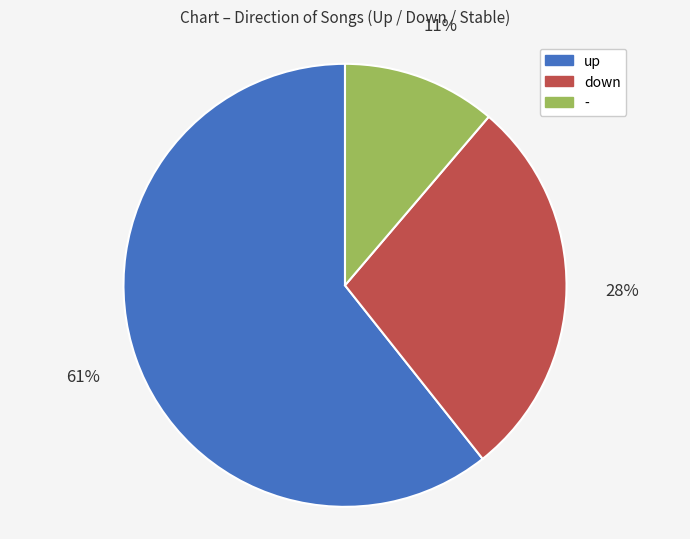

Which slice is the largest?

up